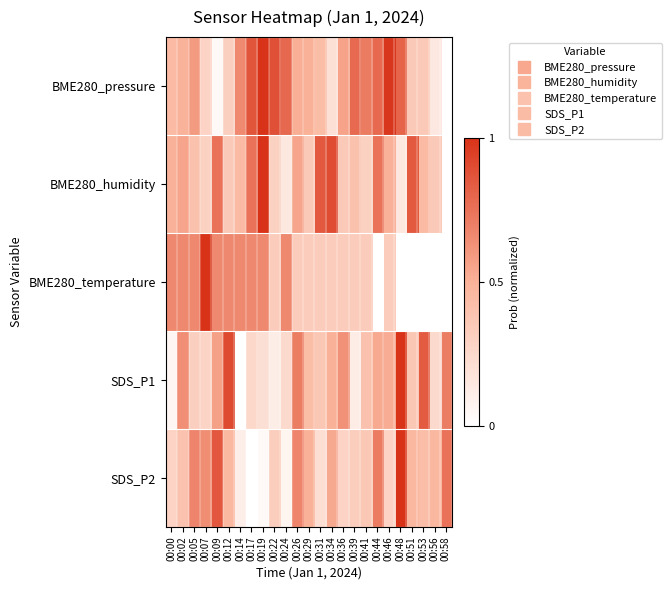

Count the number of data series in this chart.

5